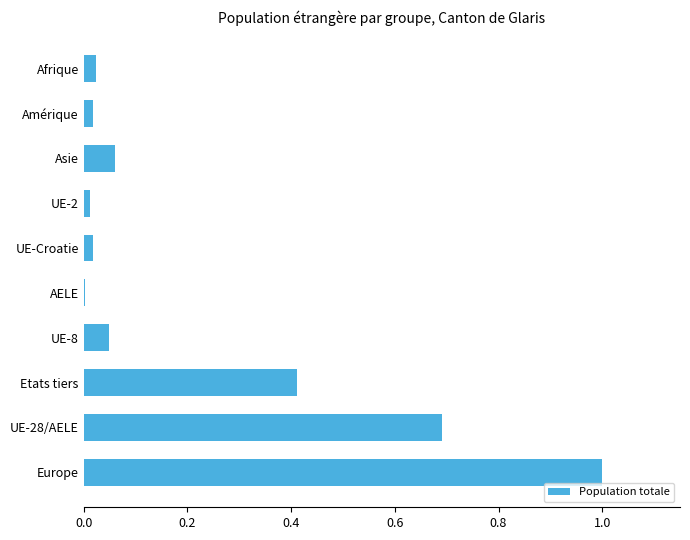

What is the greatest value displayed?

1.0